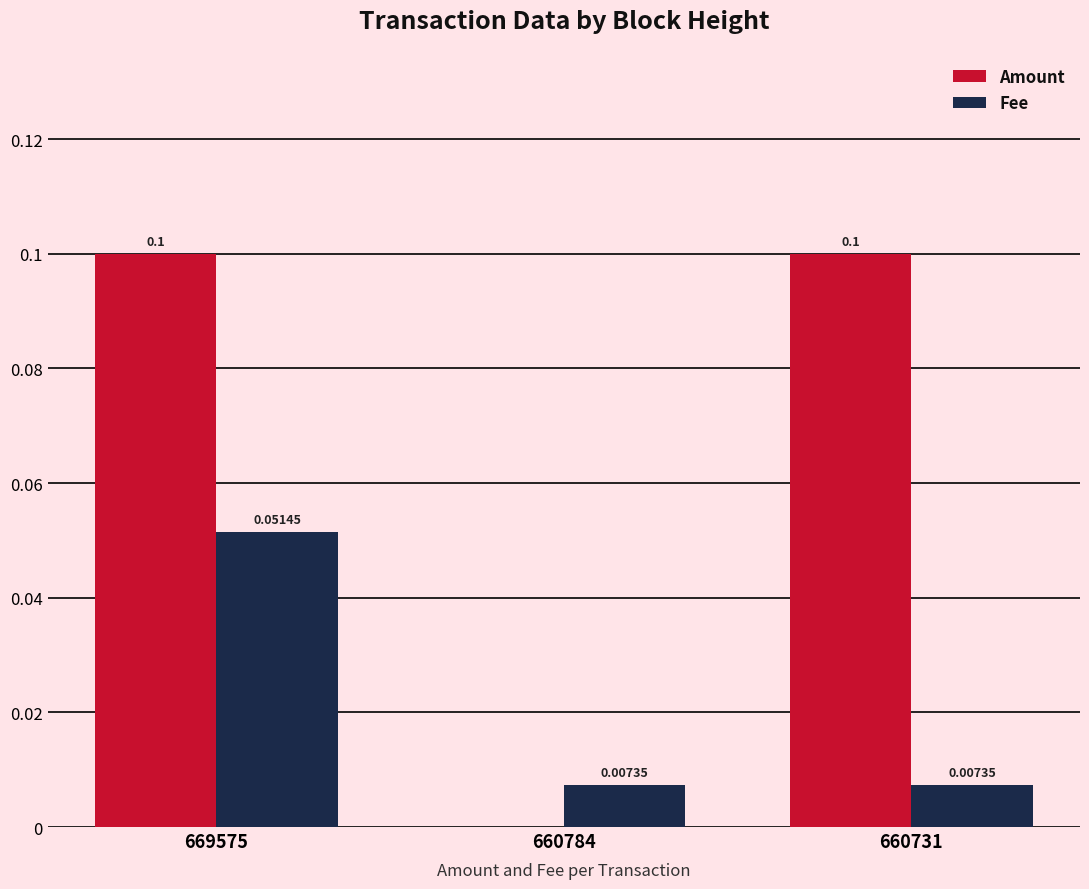

Count the number of data series in this chart.

2